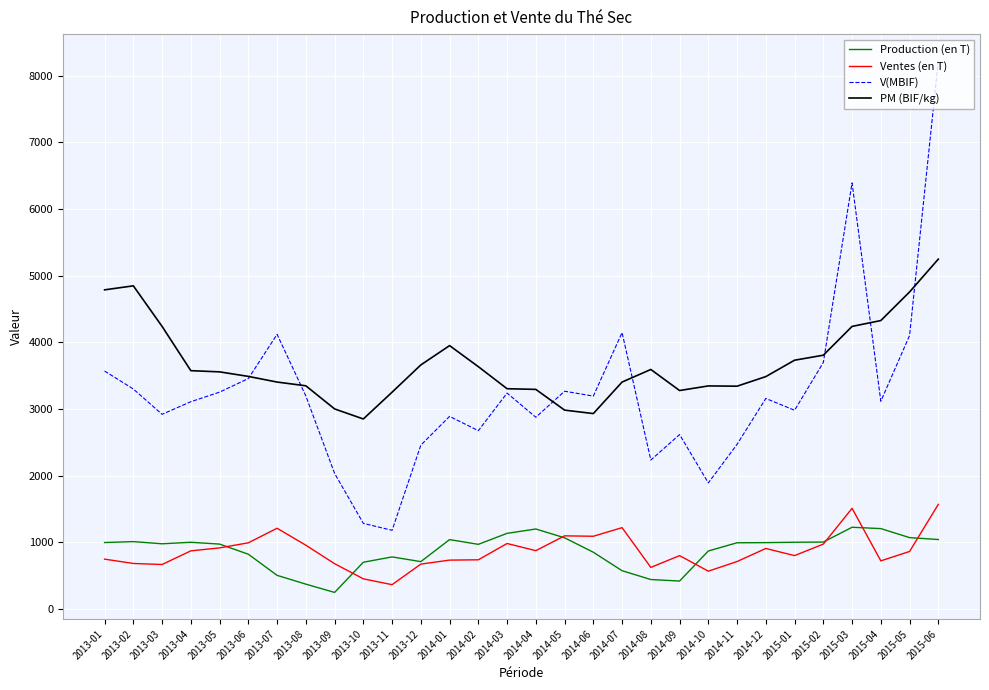

Between 2013-09 and 2014-07, which series saw the biggest shift?

V(MBIF)